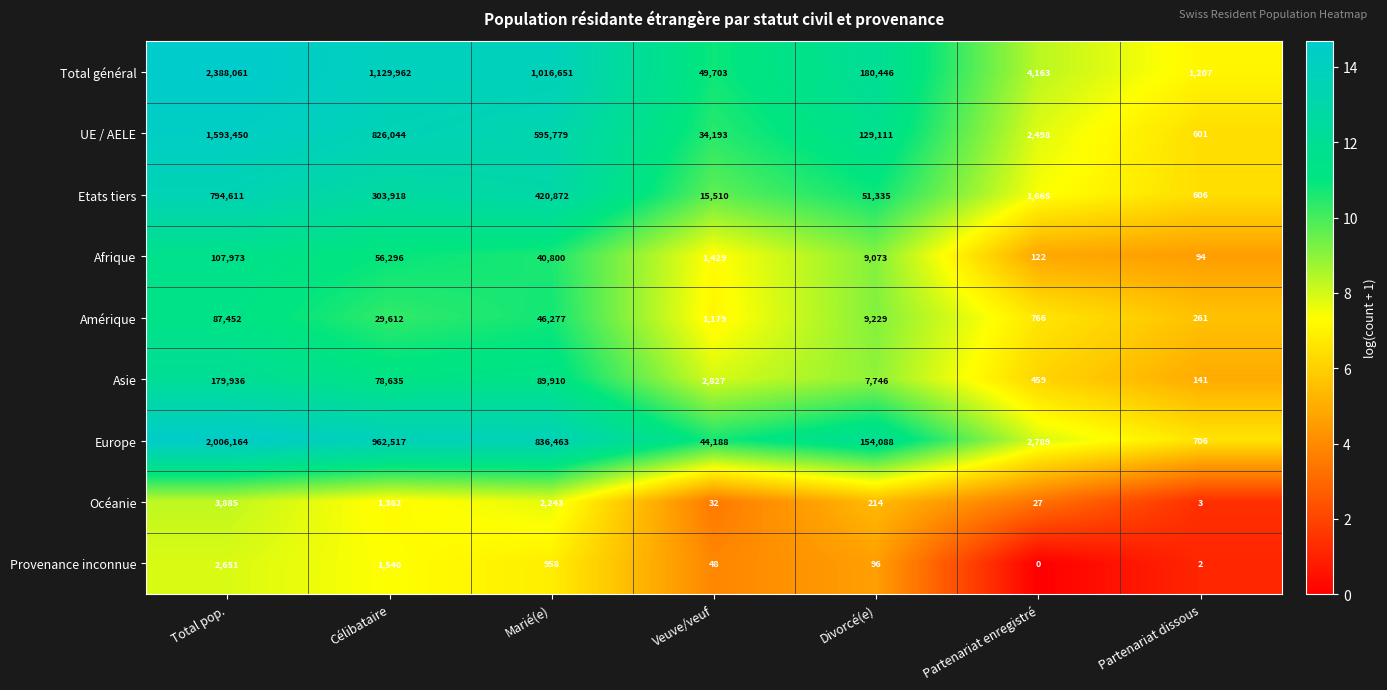

What value does the Europe series have at Divorcé(e)?

154088